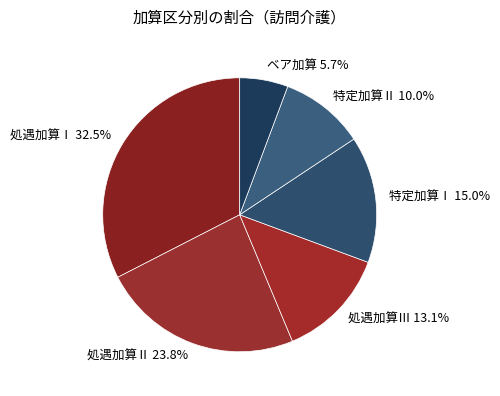

How many slices are in this pie chart?

6